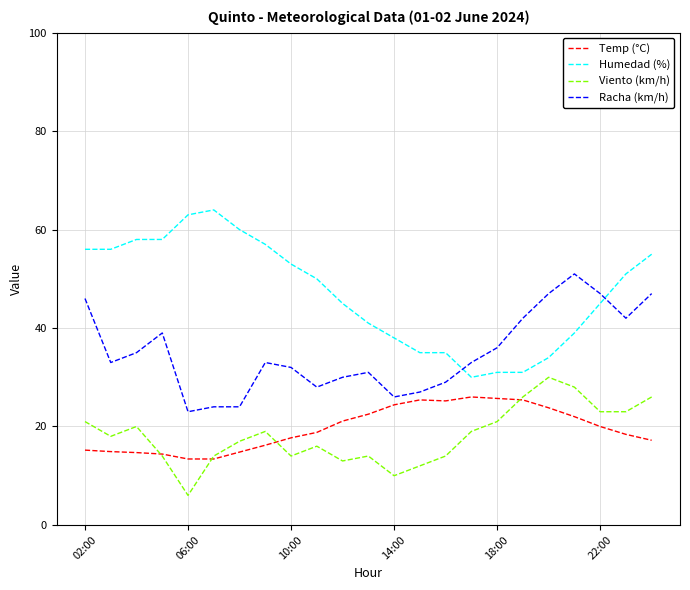

True or false: Temp (°C) and Humedad (%) intersect in this chart.

False